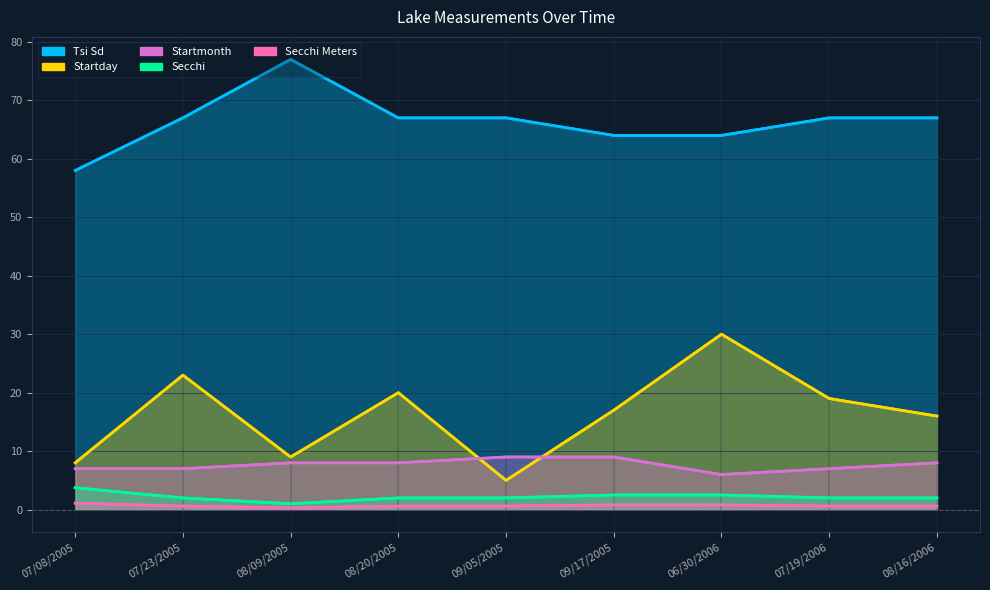

The value of Startday at 06/30/2006 is 15.6. True or false?

False